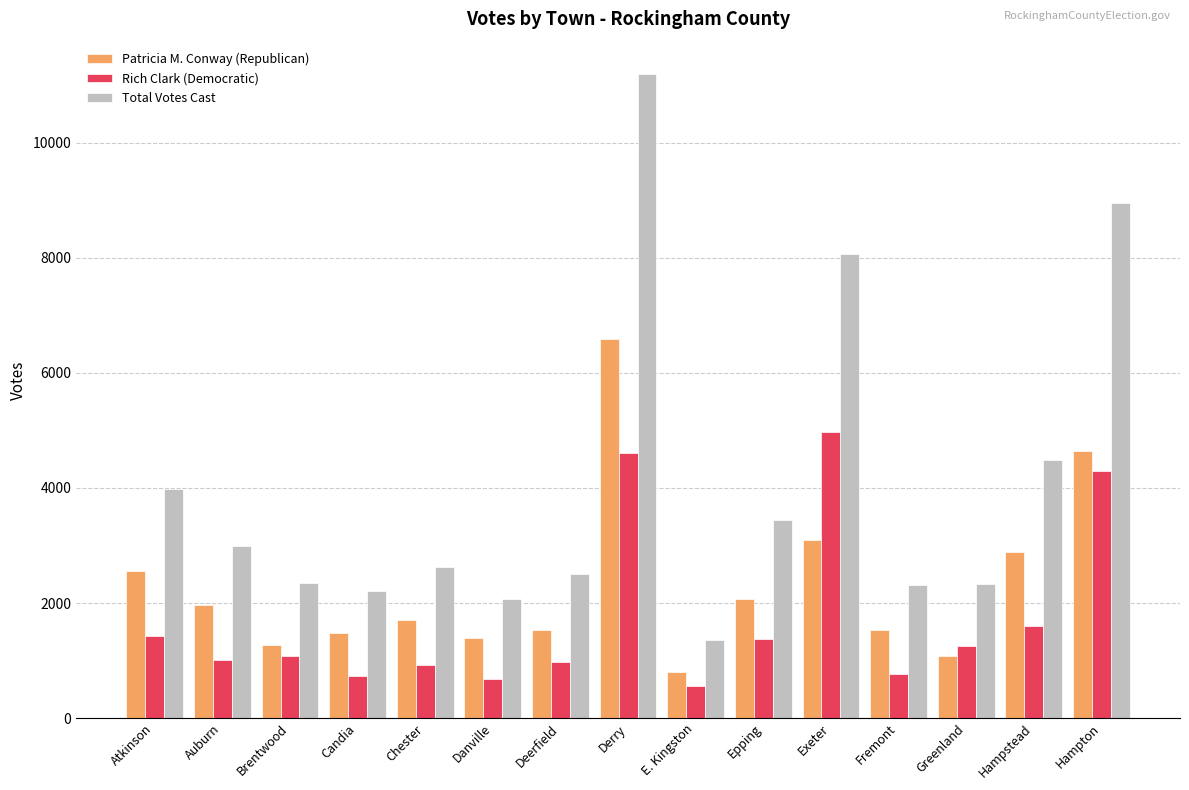

What position from the right is Exeter?

5